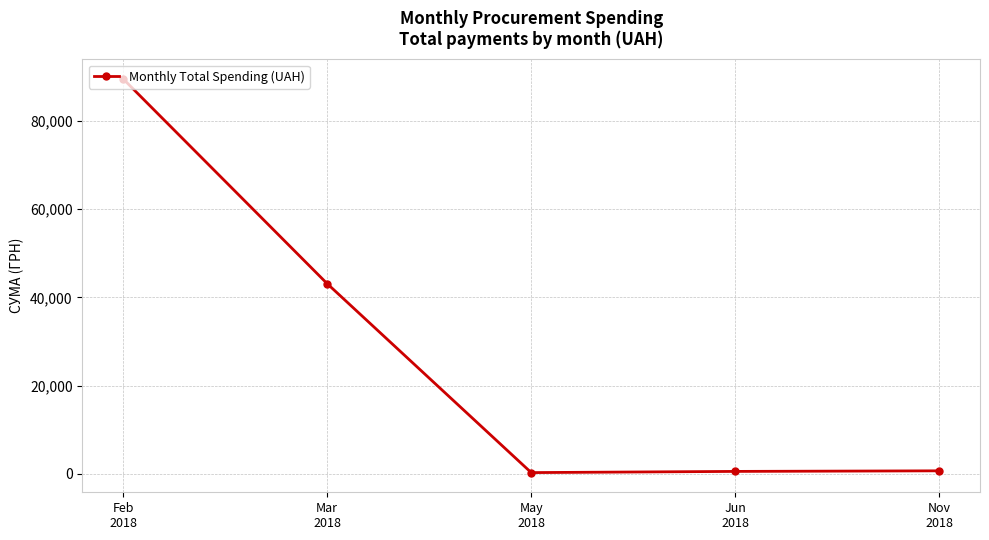

What is the minimum value shown in the chart?

249.2